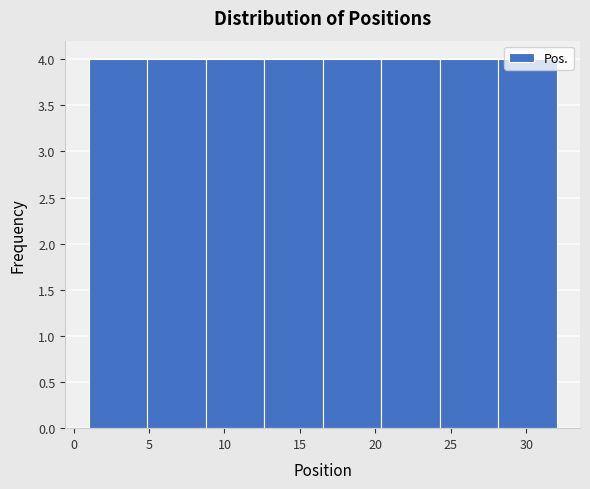

Reading left to right, transcribe this chart: for each bar, give the range it covers on the x-axis and its height. Neither the bar edges nor the heights are printed on the chart, so give them approximately, as read against the axes.

1.0 to 5.0: 4
5.0 to 9.0: 4
9.0 to 12.5: 4
12.5 to 16.5: 4
16.5 to 20.5: 4
20.5 to 24.5: 4
24.5 to 28.0: 4
28.0 to 32.0: 4